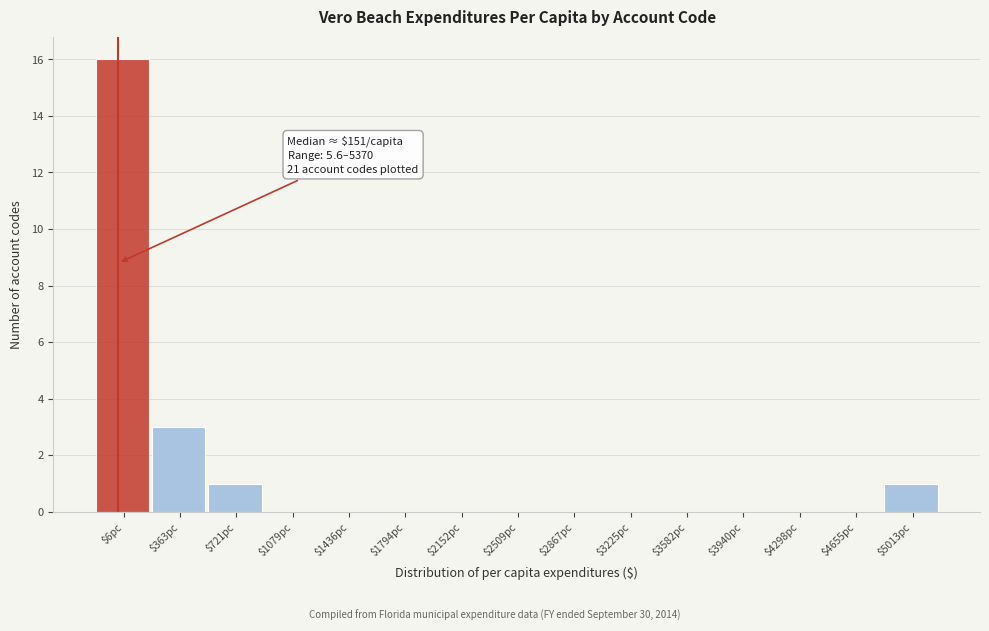

Is it true that the value at $2509pc is -10?

False